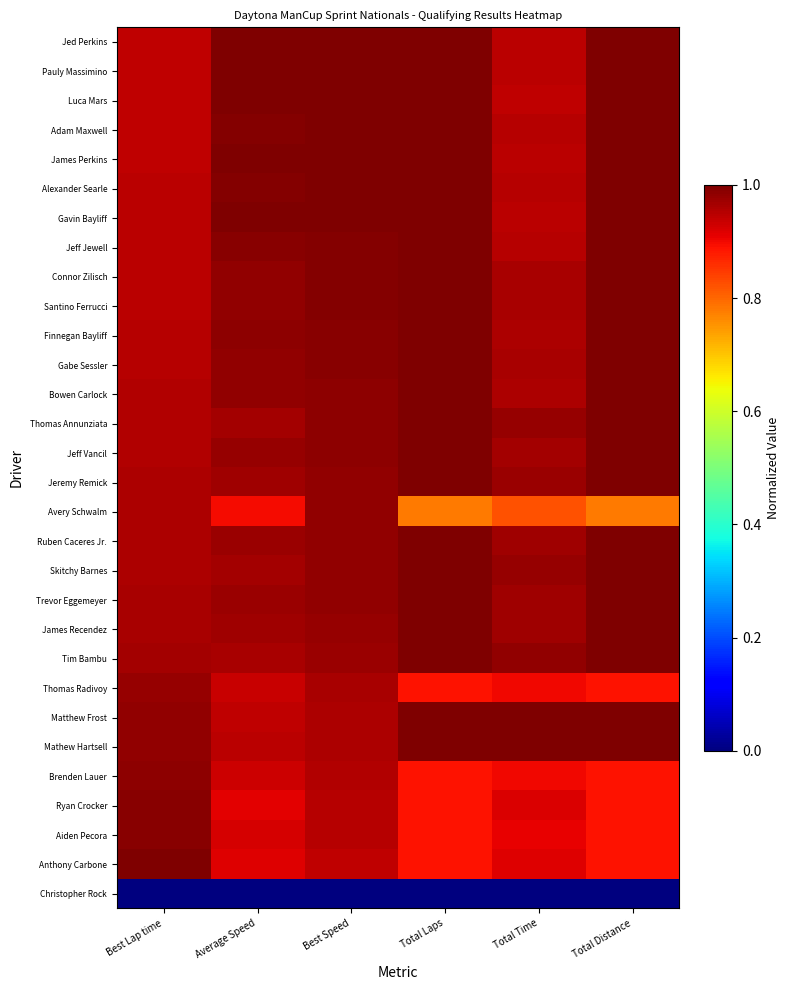

Reading right to left, list all the values displayed in this chart.

Jed Perkins: Total Distance=1.0	Total Time=0.9	Total Laps=1.0	Best Speed=1.0	Average Speed=1.0	Best Lap time=0.9
Pauly Massimino: Total Distance=1.0	Total Time=0.9	Total Laps=1.0	Best Speed=1.0	Average Speed=1.0	Best Lap time=0.9
Luca Mars: Total Distance=1.0	Total Time=0.9	Total Laps=1.0	Best Speed=1.0	Average Speed=1.0	Best Lap time=0.9
Adam Maxwell: Total Distance=1.0	Total Time=0.9	Total Laps=1.0	Best Speed=1.0	Average Speed=1.0	Best Lap time=0.9
James Perkins: Total Distance=1.0	Total Time=0.9	Total Laps=1.0	Best Speed=1.0	Average Speed=1.0	Best Lap time=0.9
Alexander Searle: Total Distance=1.0	Total Time=1.0	Total Laps=1.0	Best Speed=1.0	Average Speed=1.0	Best Lap time=0.9
Gavin Bayliff: Total Distance=1.0	Total Time=0.9	Total Laps=1.0	Best Speed=1.0	Average Speed=1.0	Best Lap time=0.9
Jeff Jewell: Total Distance=1.0	Total Time=1.0	Total Laps=1.0	Best Speed=1.0	Average Speed=1.0	Best Lap time=0.9
Connor Zilisch: Total Distance=1.0	Total Time=1.0	Total Laps=1.0	Best Speed=1.0	Average Speed=1.0	Best Lap time=0.9
Santino Ferrucci: Total Distance=1.0	Total Time=1.0	Total Laps=1.0	Best Speed=1.0	Average Speed=1.0	Best Lap time=0.9
Finnegan Bayliff: Total Distance=1.0	Total Time=1.0	Total Laps=1.0	Best Speed=1.0	Average Speed=1.0	Best Lap time=1.0
Gabe Sessler: Total Distance=1.0	Total Time=1.0	Total Laps=1.0	Best Speed=1.0	Average Speed=1.0	Best Lap time=1.0
Bowen Carlock: Total Distance=1.0	Total Time=1.0	Total Laps=1.0	Best Speed=1.0	Average Speed=1.0	Best Lap time=1.0
Thomas Annunziata: Total Distance=1.0	Total Time=1.0	Total Laps=1.0	Best Speed=1.0	Average Speed=1.0	Best Lap time=1.0
Jeff Vancil: Total Distance=1.0	Total Time=1.0	Total Laps=1.0	Best Speed=1.0	Average Speed=1.0	Best Lap time=1.0
Jeremy Remick: Total Distance=1.0	Total Time=1.0	Total Laps=1.0	Best Speed=1.0	Average Speed=1.0	Best Lap time=1.0
Avery Schwalm: Total Distance=0.8	Total Time=0.8	Total Laps=0.8	Best Speed=1.0	Average Speed=0.9	Best Lap time=1.0
Ruben Caceres Jr.: Total Distance=1.0	Total Time=1.0	Total Laps=1.0	Best Speed=1.0	Average Speed=1.0	Best Lap time=1.0
Skitchy Barnes: Total Distance=1.0	Total Time=1.0	Total Laps=1.0	Best Speed=1.0	Average Speed=1.0	Best Lap time=1.0
Trevor Eggemeyer: Total Distance=1.0	Total Time=1.0	Total Laps=1.0	Best Speed=1.0	Average Speed=1.0	Best Lap time=1.0
James Recendez: Total Distance=1.0	Total Time=1.0	Total Laps=1.0	Best Speed=1.0	Average Speed=1.0	Best Lap time=1.0
Tim Bambu: Total Distance=1.0	Total Time=1.0	Total Laps=1.0	Best Speed=1.0	Average Speed=1.0	Best Lap time=1.0
Thomas Radivoy: Total Distance=0.9	Total Time=0.9	Total Laps=0.9	Best Speed=1.0	Average Speed=0.9	Best Lap time=1.0
Matthew Frost: Total Distance=1.0	Total Time=1.0	Total Laps=1.0	Best Speed=1.0	Average Speed=0.9	Best Lap time=1.0
Mathew Hartsell: Total Distance=1.0	Total Time=1.0	Total Laps=1.0	Best Speed=1.0	Average Speed=0.9	Best Lap time=1.0
Brenden Lauer: Total Distance=0.9	Total Time=0.9	Total Laps=0.9	Best Speed=1.0	Average Speed=0.9	Best Lap time=1.0
Ryan Crocker: Total Distance=0.9	Total Time=0.9	Total Laps=0.9	Best Speed=1.0	Average Speed=0.9	Best Lap time=1.0
Aiden Pecora: Total Distance=0.9	Total Time=0.9	Total Laps=0.9	Best Speed=1.0	Average Speed=0.9	Best Lap time=1.0
Anthony Carbone: Total Distance=0.9	Total Time=0.9	Total Laps=0.9	Best Speed=0.9	Average Speed=0.9	Best Lap time=1.0
Christopher Rock: Total Distance=0.0	Total Time=0.0	Total Laps=0.0	Best Speed=0.0	Average Speed=0.0	Best Lap time=0.0